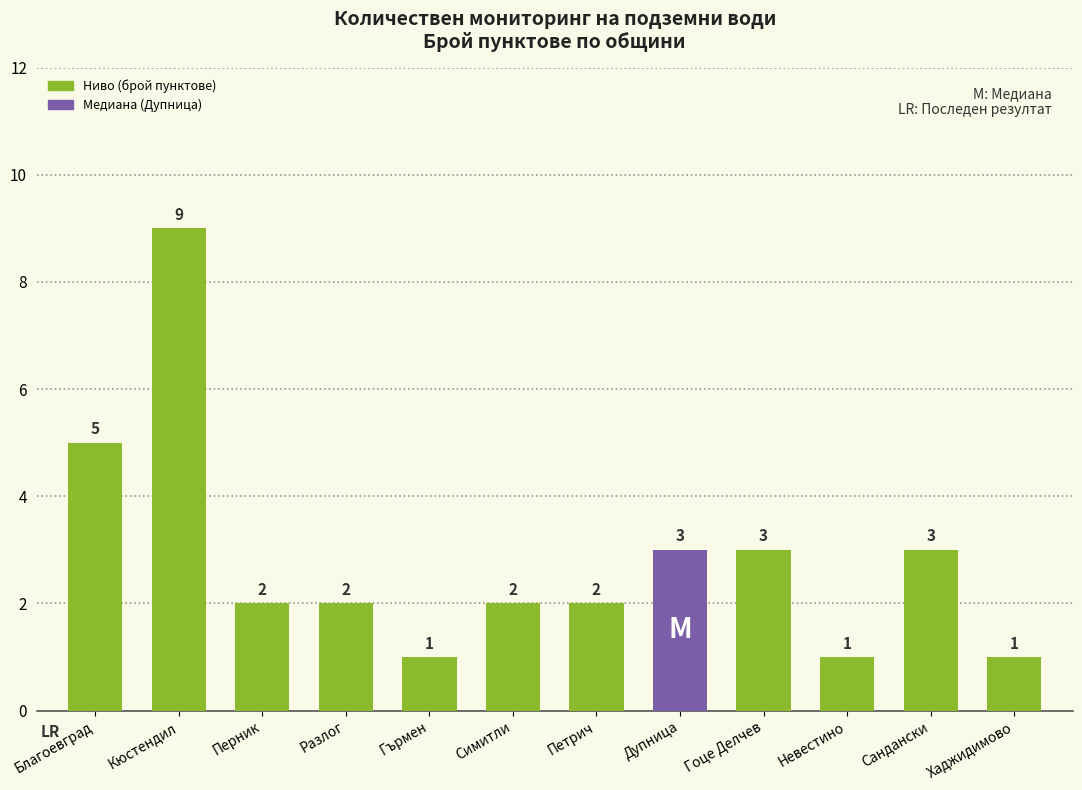

What is the difference between the second highest and second lowest values?

4